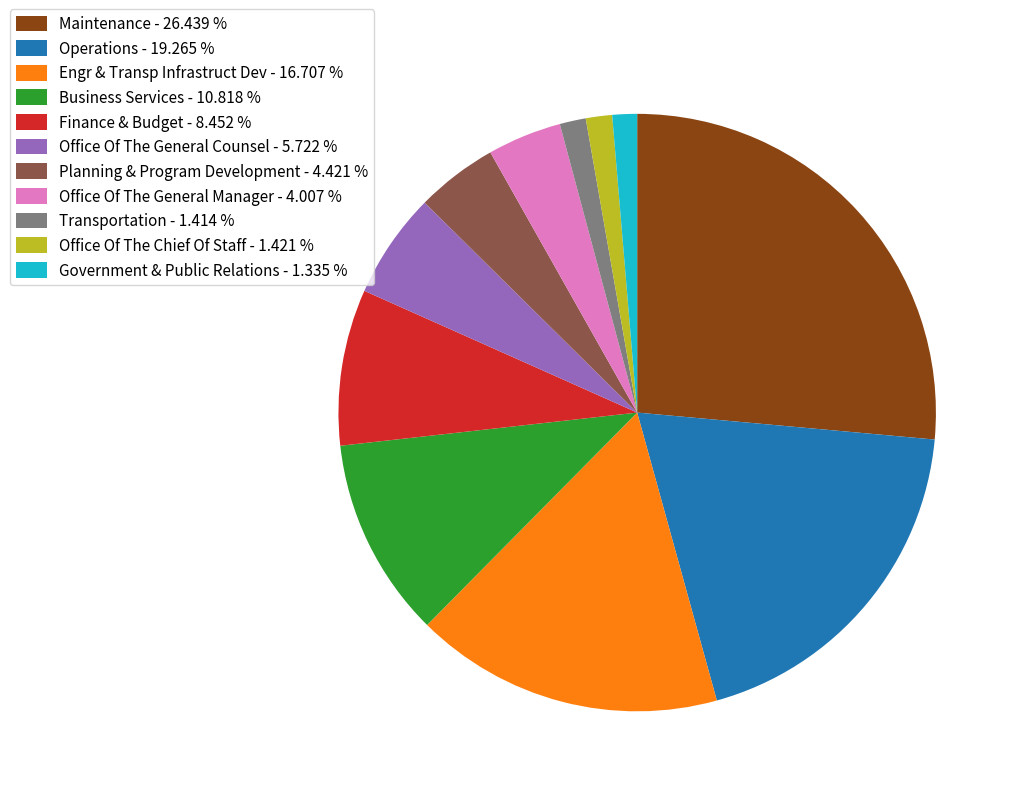

Is there a majority slice in this chart?

No